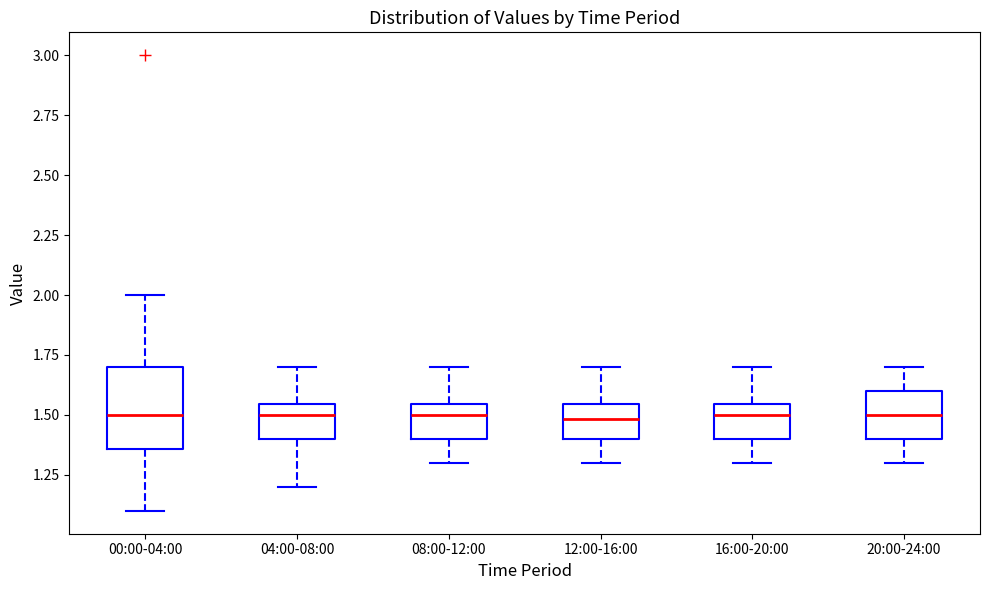

Comparing the boxes themselves (not the whiskers), which one is the tallest?

00:00-04:00